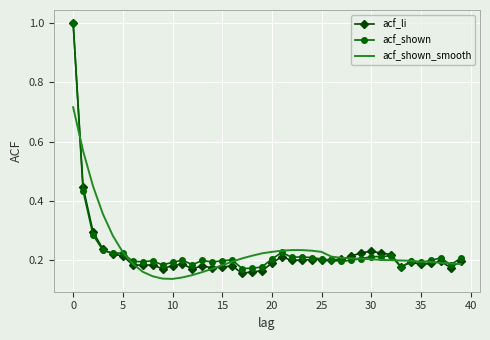

At how many categories does at least one series exceed 0?

40